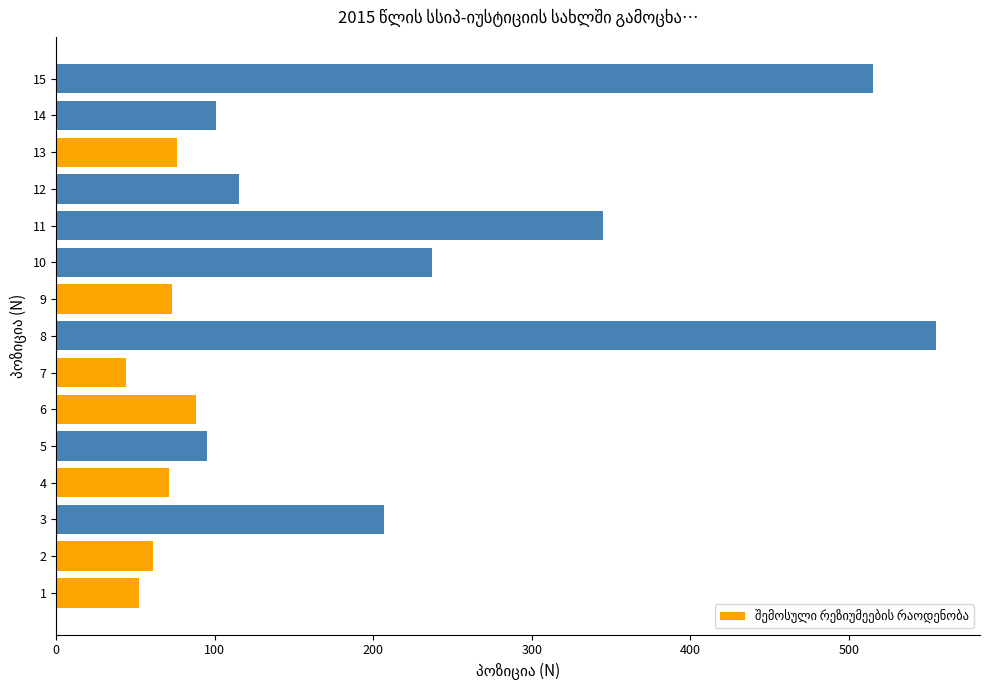

How many data points does each series have?

15